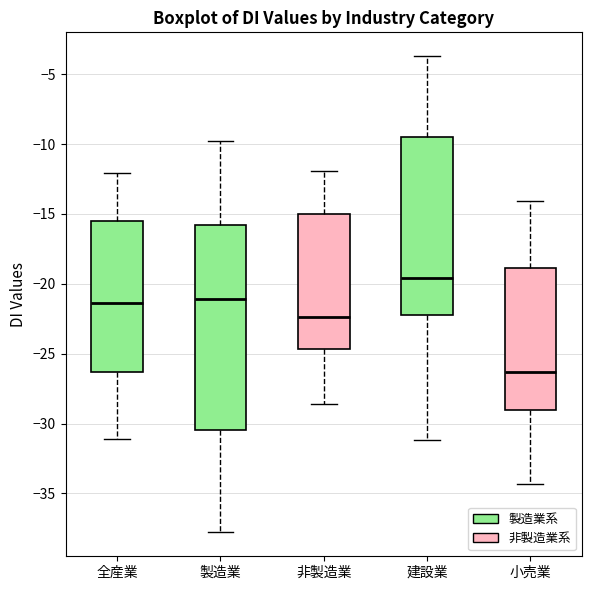

Which box's median line is the highest?

建設業